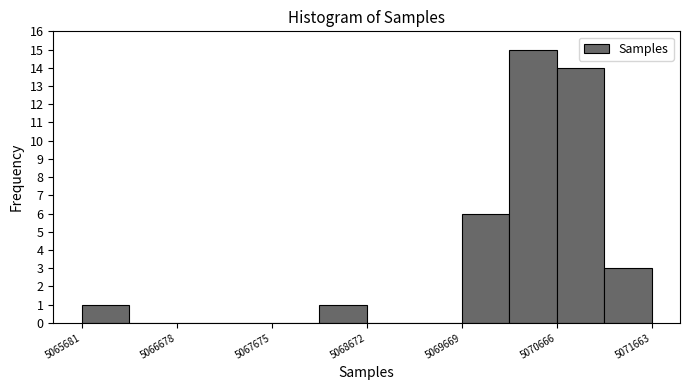

What is the height of the bar covering 5069700 to 5070200 on the x-axis? Neither the bar edges nor the heights are printed on the chart, so give them approximately, as read against the axes.

6